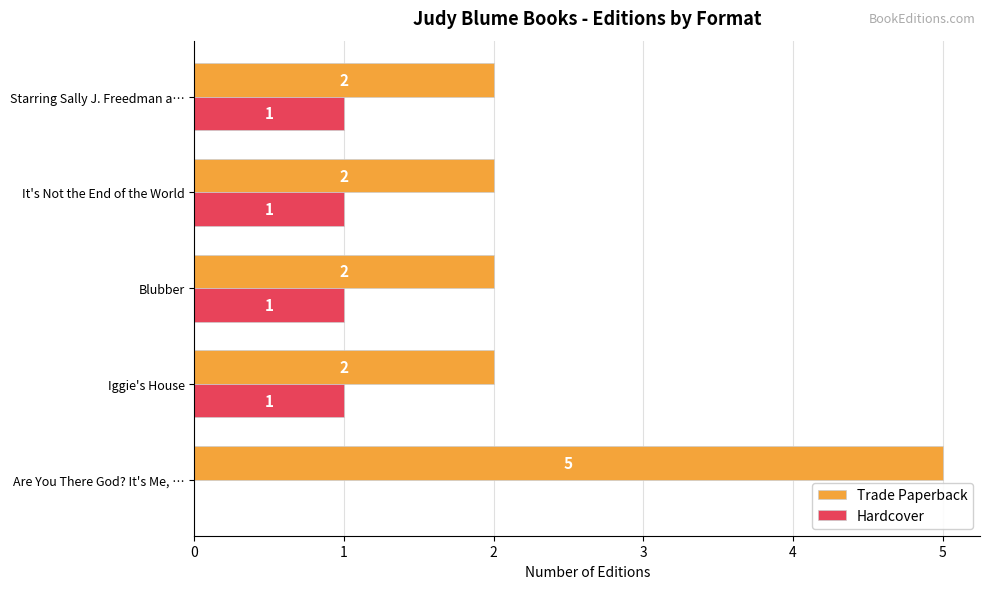

At which category does the chart reach its peak across all series?

Are You There God? It's Me, …